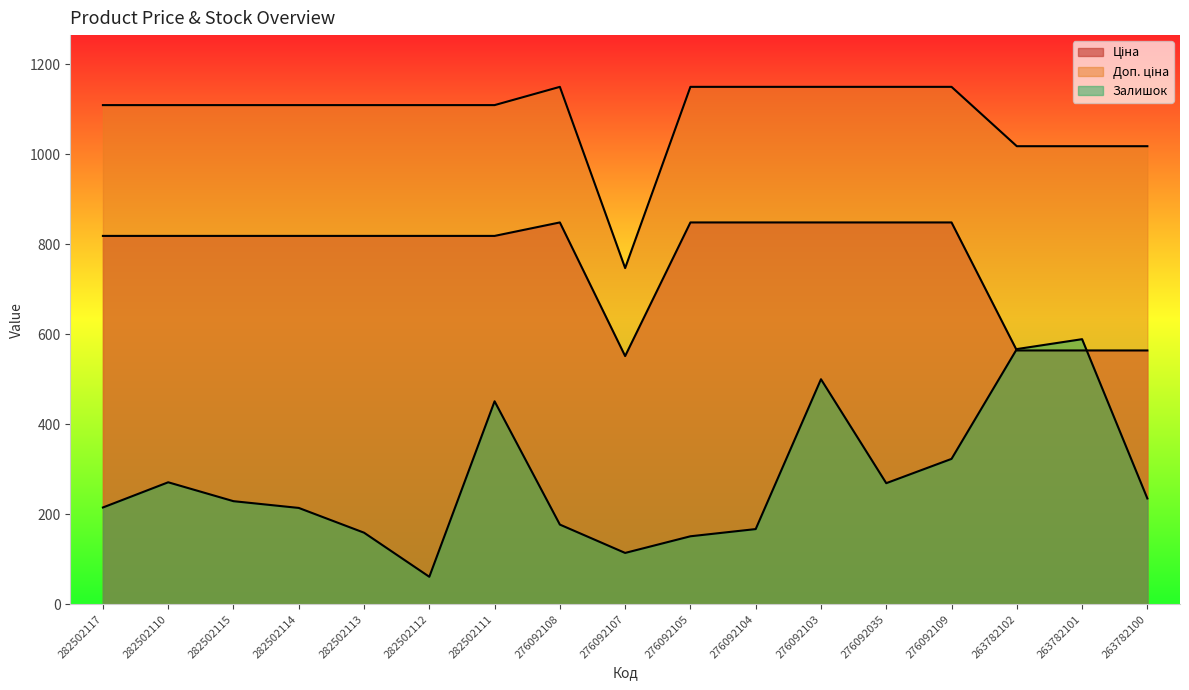

How many series are shown in this chart?

3